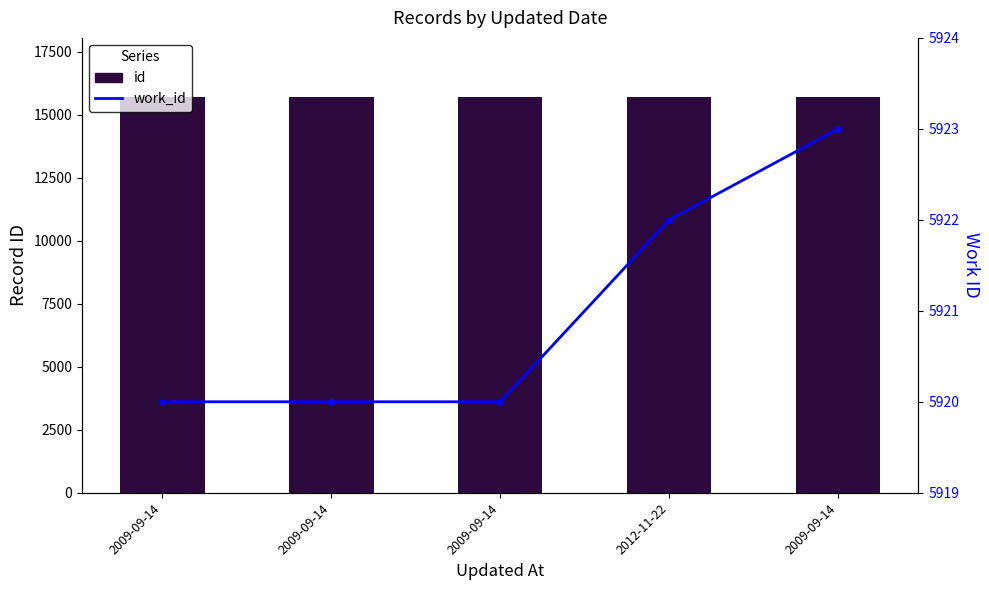

List the series in order of their peak value, highest first.

id, work_id